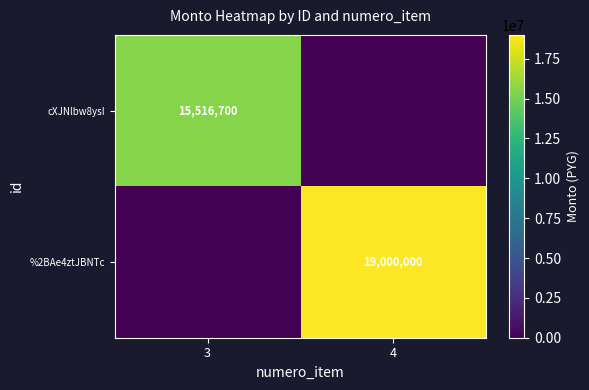

The value of cXJNlbw8ysI at 3 is 6843247. True or false?

False